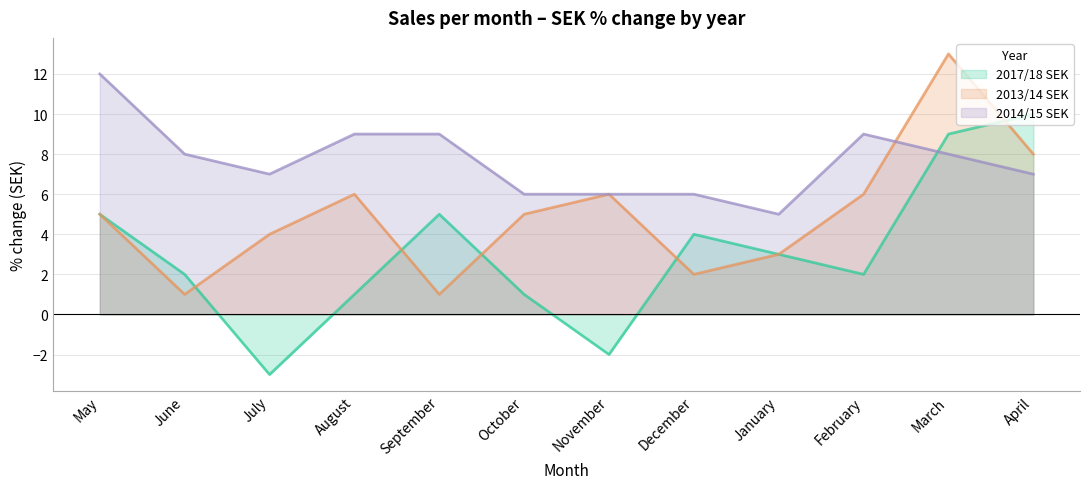

How many lines are shown in the chart?

3